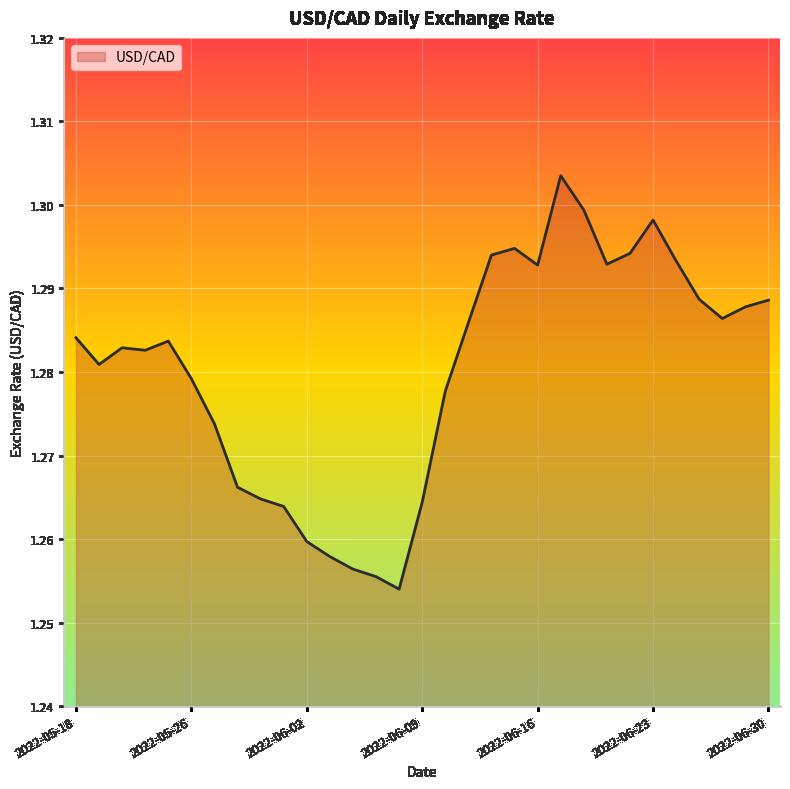

Which label corresponds to the largest value in the chart?

2022-06-17